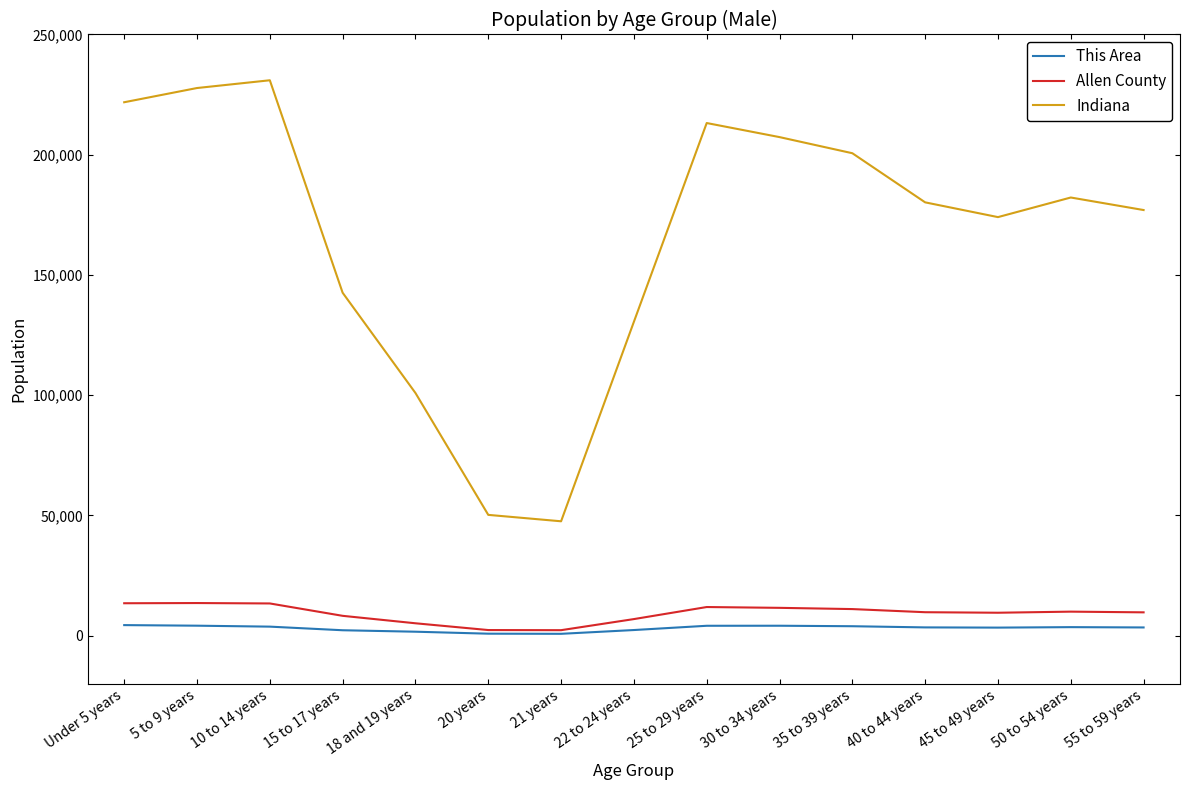

True or false: This Area and Indiana intersect in this chart.

False